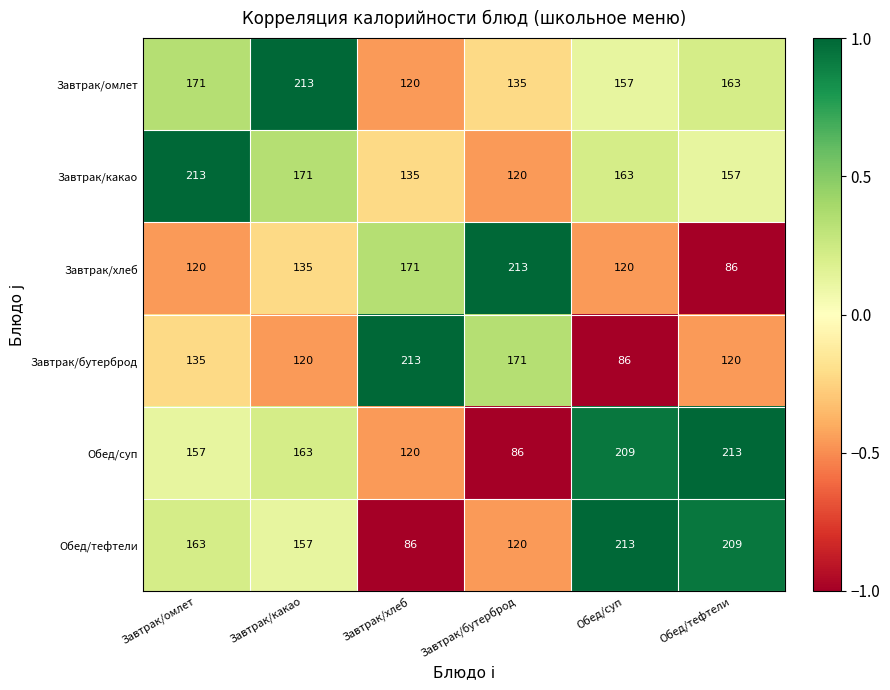

What is the difference between the second highest and minimum values in the Обед/тефтели series?

123